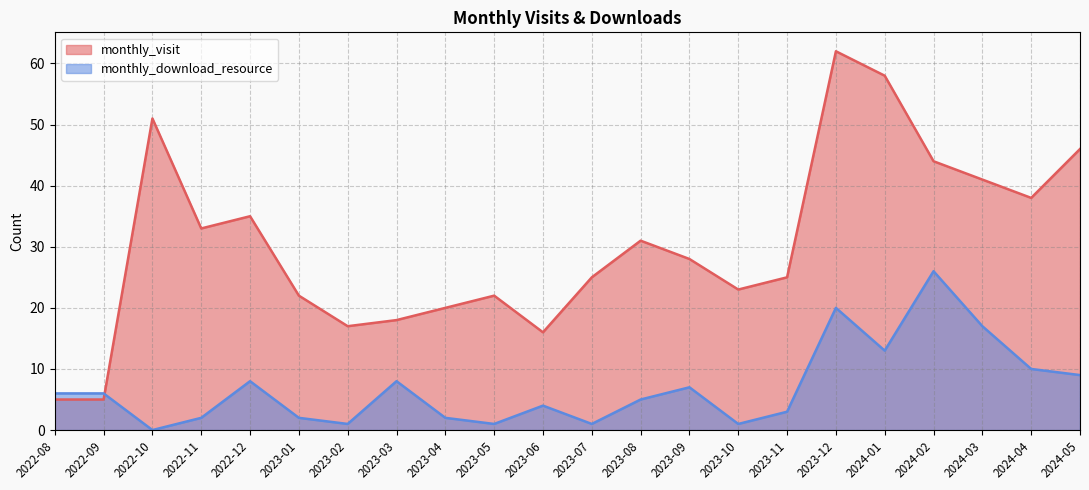

At which label does monthly_download_resource reach its peak?

2024-02